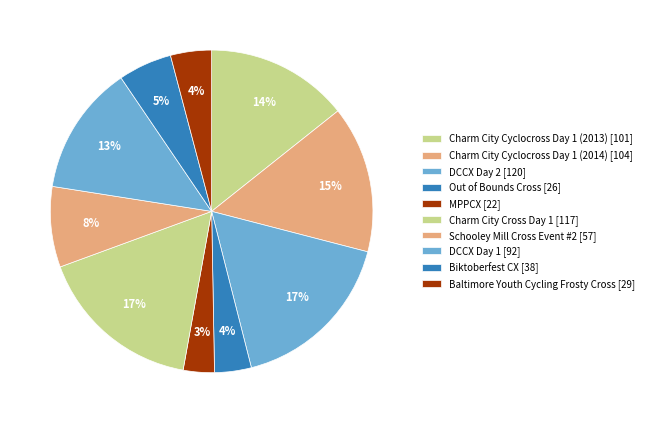

To the nearest percent, what percentage of the pie is DCCX Day 2?

17%